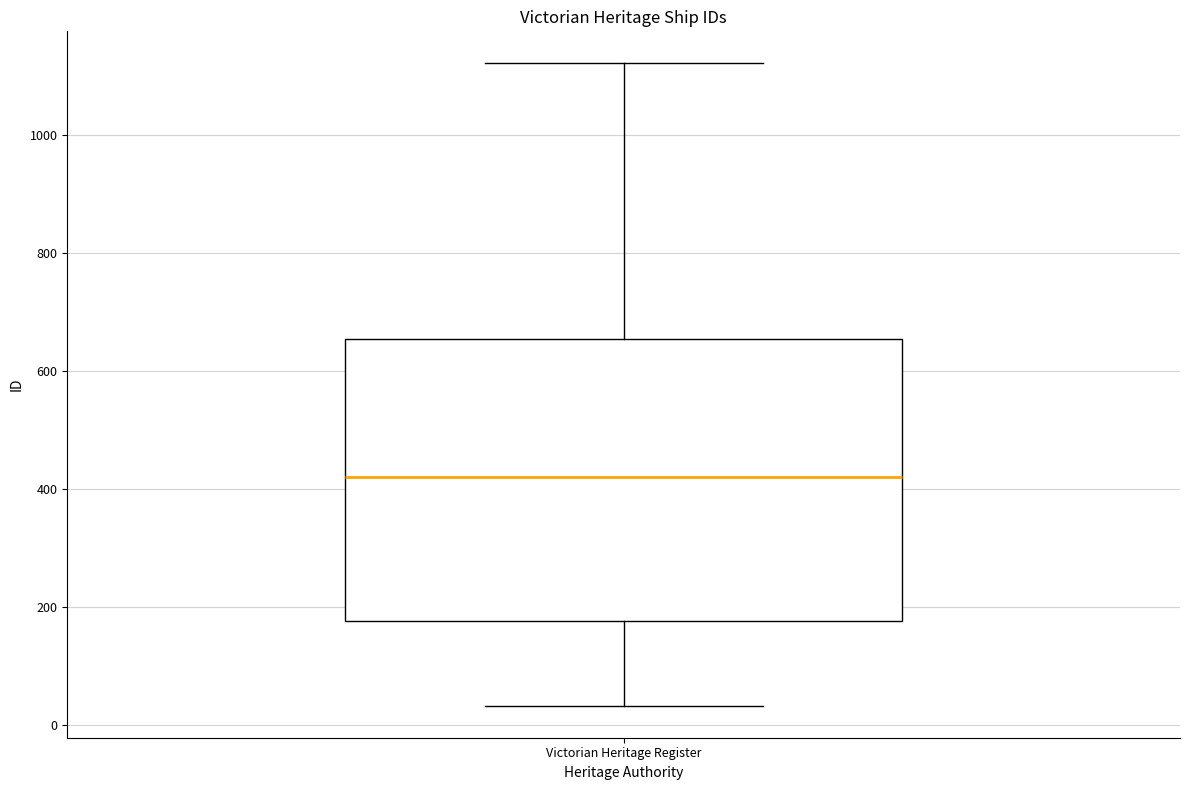

Where does the median line of the box for Victorian Heritage Register sit on the y-axis? The values are not printed on the chart, so give them approximately, as read against the axis.

420